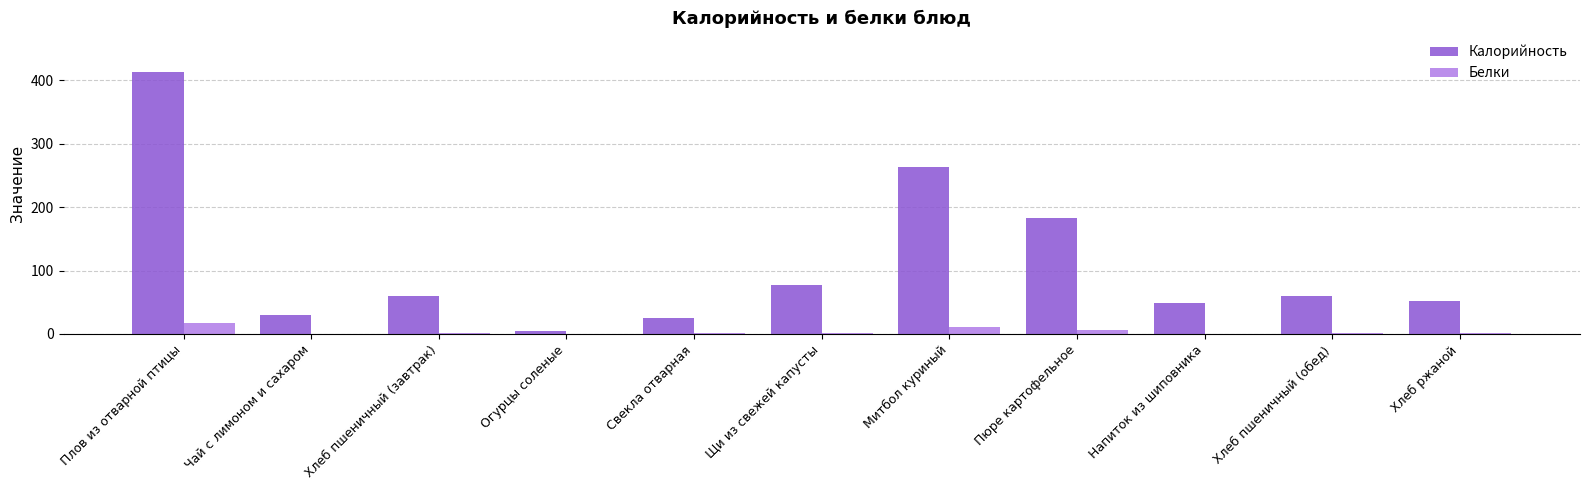

Does the chart contain stacked bars?

No